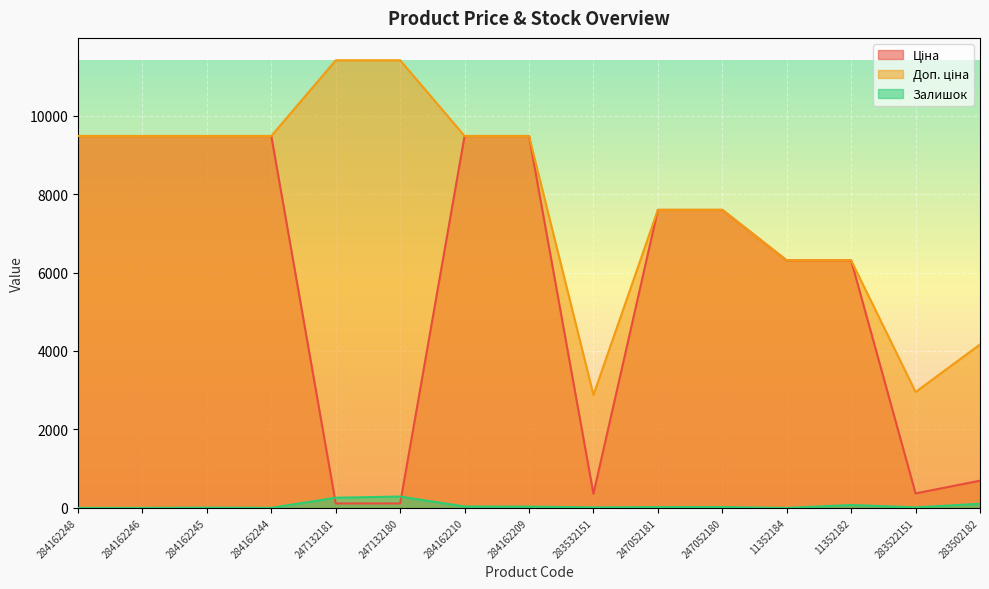

At which category is the sum across all series the highest?

284162210